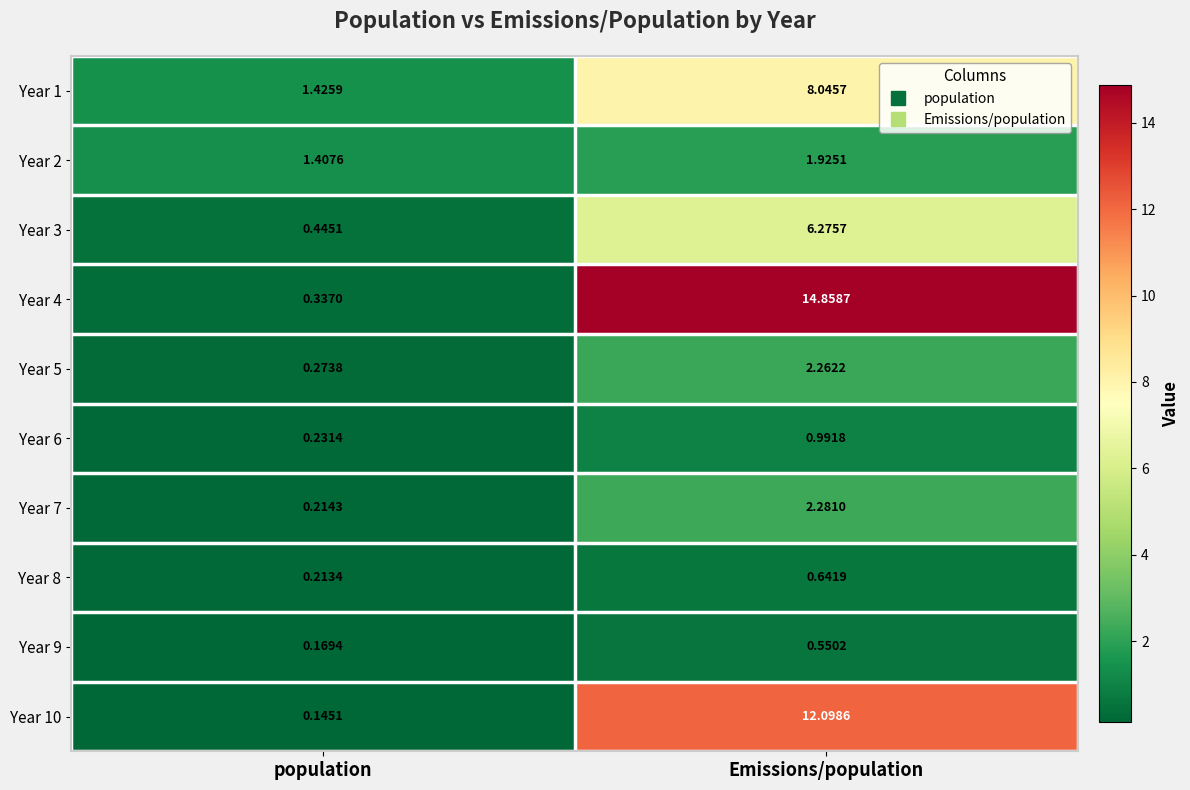

Which series has the widest spread of values?

Year 4